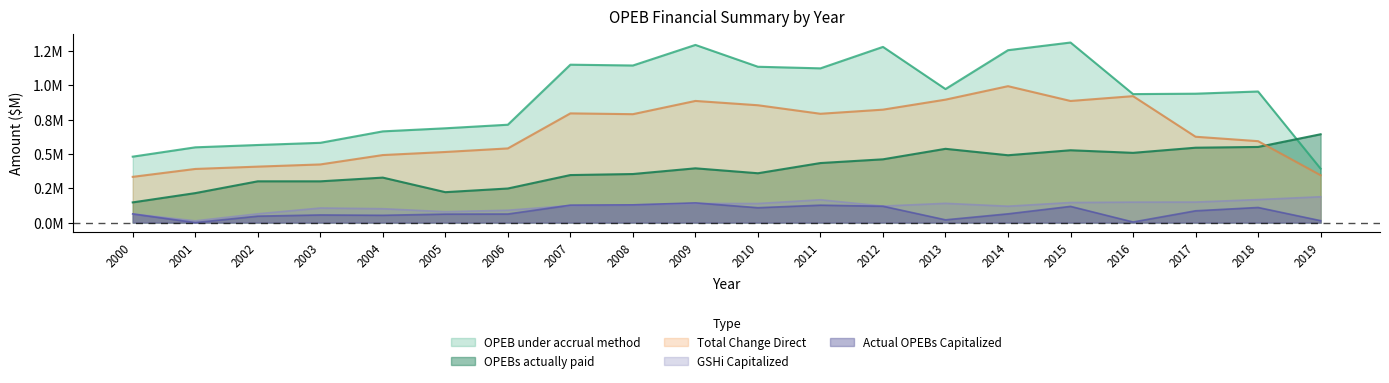

Reading left to right, transcribe all the data shown in this chart.

OPEB under accrual method: 0.5	0.5	0.6	0.6	0.7	0.7	0.7	1.1	1.1	1.3	1.1	1.1	1.3	1.0	1.3	1.3	0.9	0.9	1.0	0.4
OPEBs actually paid: 0.1	0.2	0.3	0.3	0.3	0.2	0.2	0.3	0.4	0.4	0.4	0.4	0.5	0.5	0.5	0.5	0.5	0.5	0.6	0.6
Actual OPEBs Capitalized: 0.1	0.0	0.0	0.1	0.1	0.1	0.1	0.1	0.1	0.1	0.1	0.1	0.1	0.0	0.1	0.1	0.0	0.1	0.1	0.0
GSHi Capitalized: 0.1	0.0	0.1	0.1	0.1	0.1	0.1	0.1	0.1	0.1	0.1	0.2	0.1	0.1	0.1	0.1	0.1	0.1	0.2	0.2
Total Change Direct: 0.3	0.4	0.4	0.4	0.5	0.5	0.5	0.8	0.8	0.9	0.9	0.8	0.8	0.9	1.0	0.9	0.9	0.6	0.6	0.3